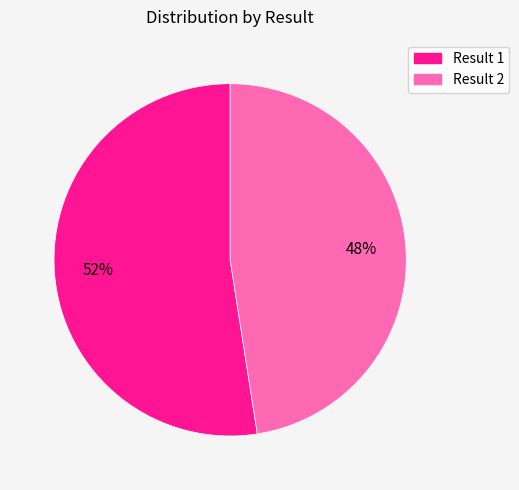

Is there a majority slice in this chart?

Yes